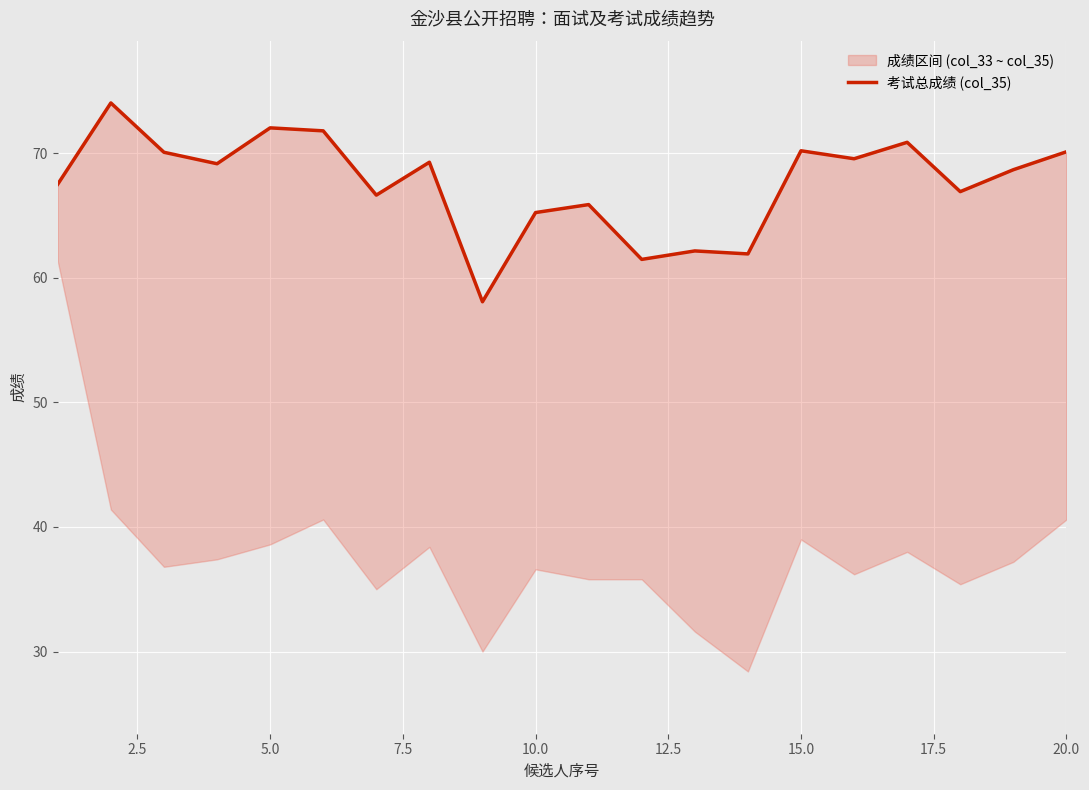

What is the value of the 8th point from the left?

69.3